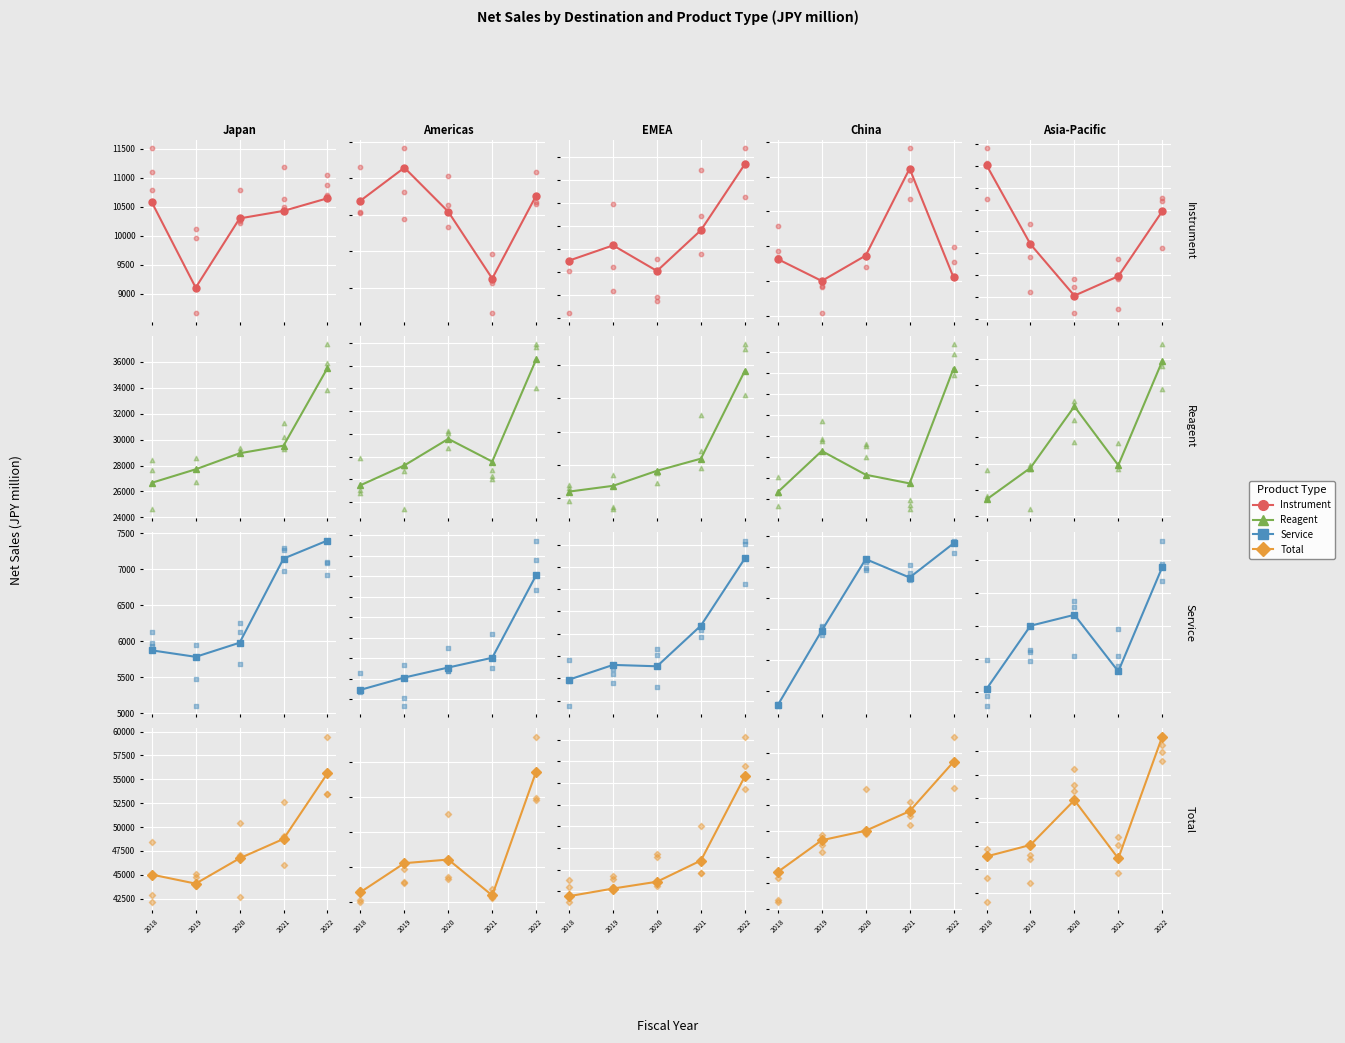

What is the total value across all series at 2022?

58424